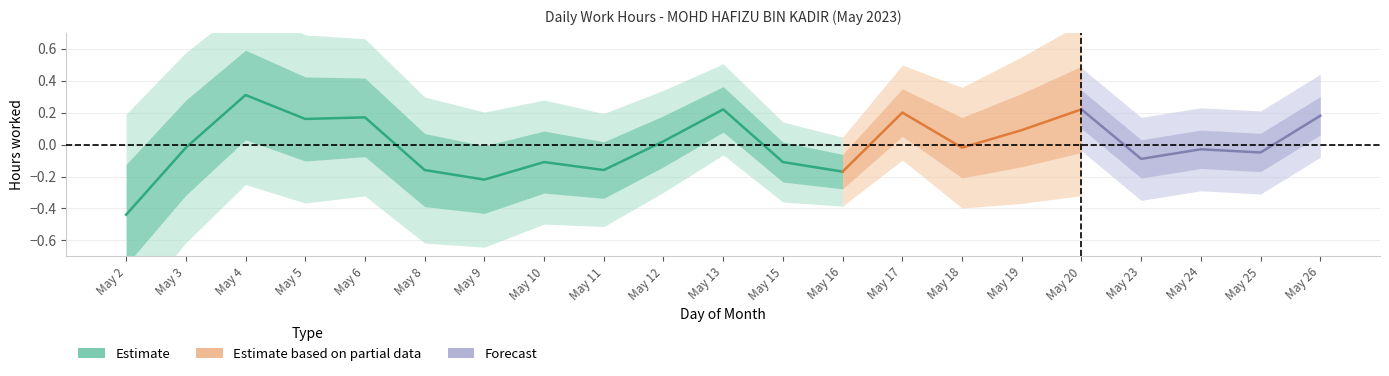

Rank the categories by value from highest to lowest.

4, 13, 20, 17, 26, 6, 5, 19, 12, 3, 18, 24, 25, 23, 10, 15, 8, 11, 16, 9, 2